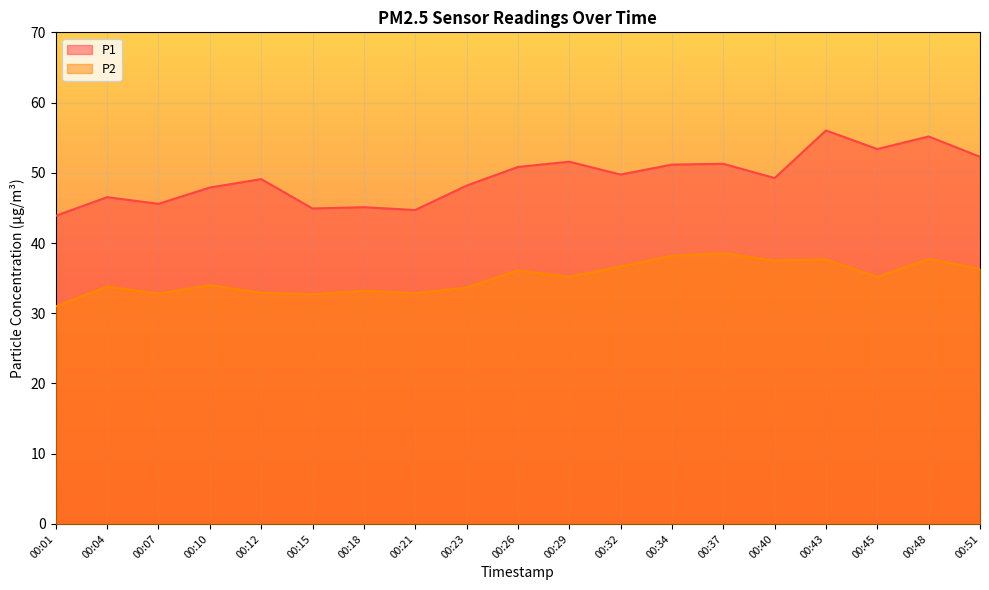

Reading left to right, extract all data points from this chart.

P1: 00:01=43.9	00:04=46.5	00:07=45.6	00:10=47.9	00:12=49.1	00:15=44.9	00:18=45.1	00:21=44.7	00:23=48.2	00:26=50.8	00:29=51.6	00:32=49.8	00:34=51.2	00:37=51.3	00:40=49.2	00:43=56.0	00:45=53.4	00:48=55.2	00:51=52.3
P2: 00:01=31.0	00:04=33.8	00:07=32.8	00:10=34.0	00:12=32.9	00:15=32.7	00:18=33.2	00:21=32.9	00:23=33.7	00:26=36.1	00:29=35.2	00:32=36.6	00:34=38.2	00:37=38.5	00:40=37.5	00:43=37.7	00:45=35.2	00:48=37.7	00:51=36.3